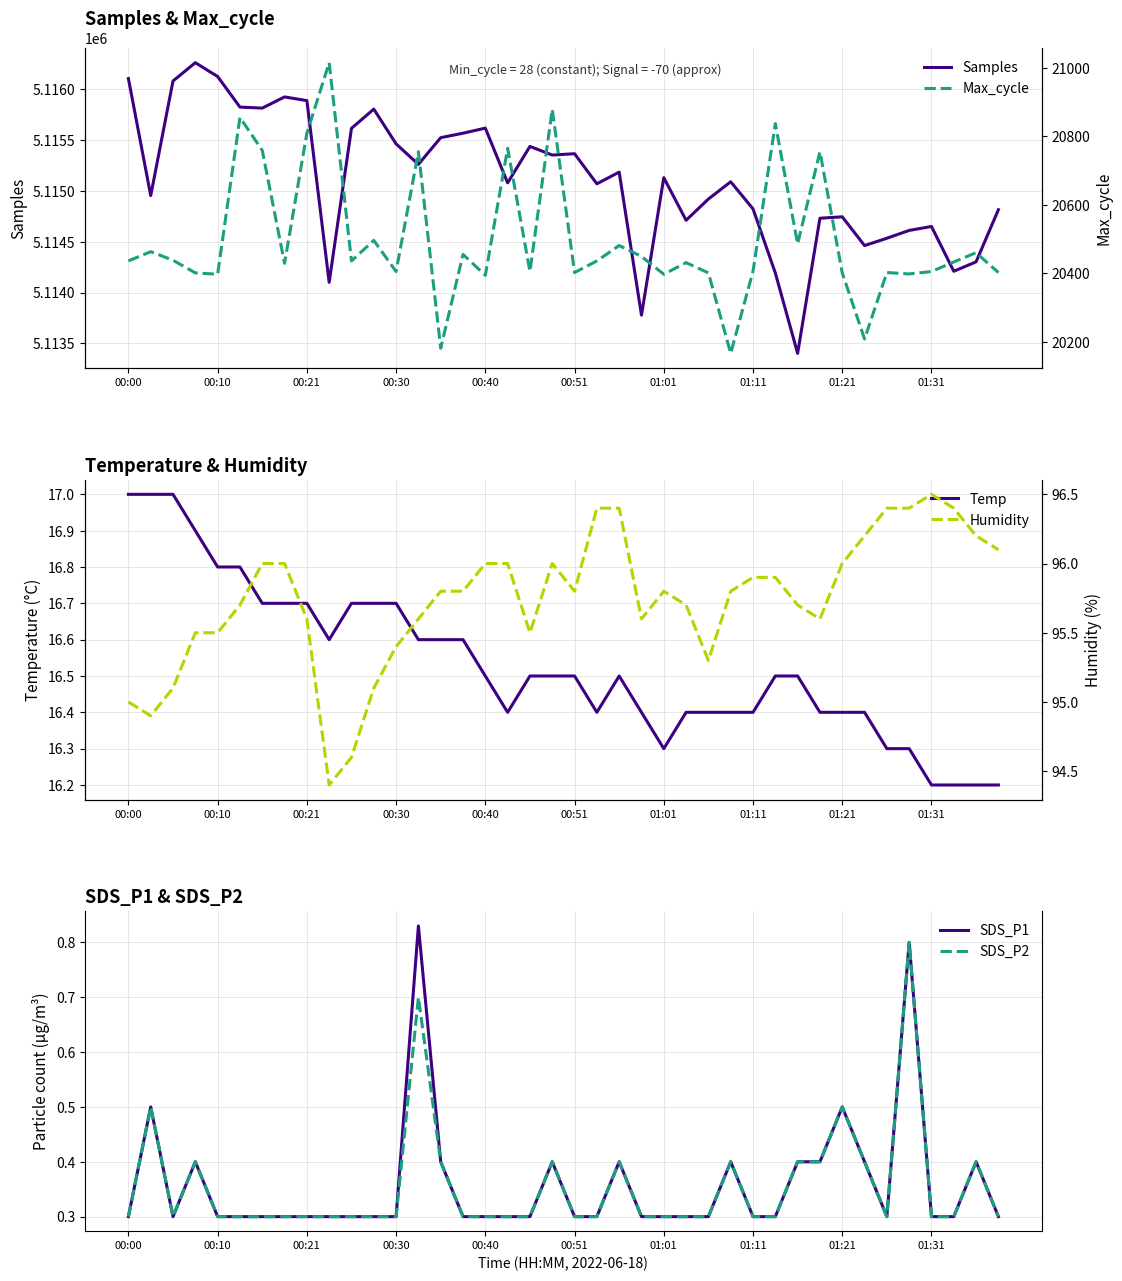

The Samples series shows 5115616.0 at 10. True or false?

True